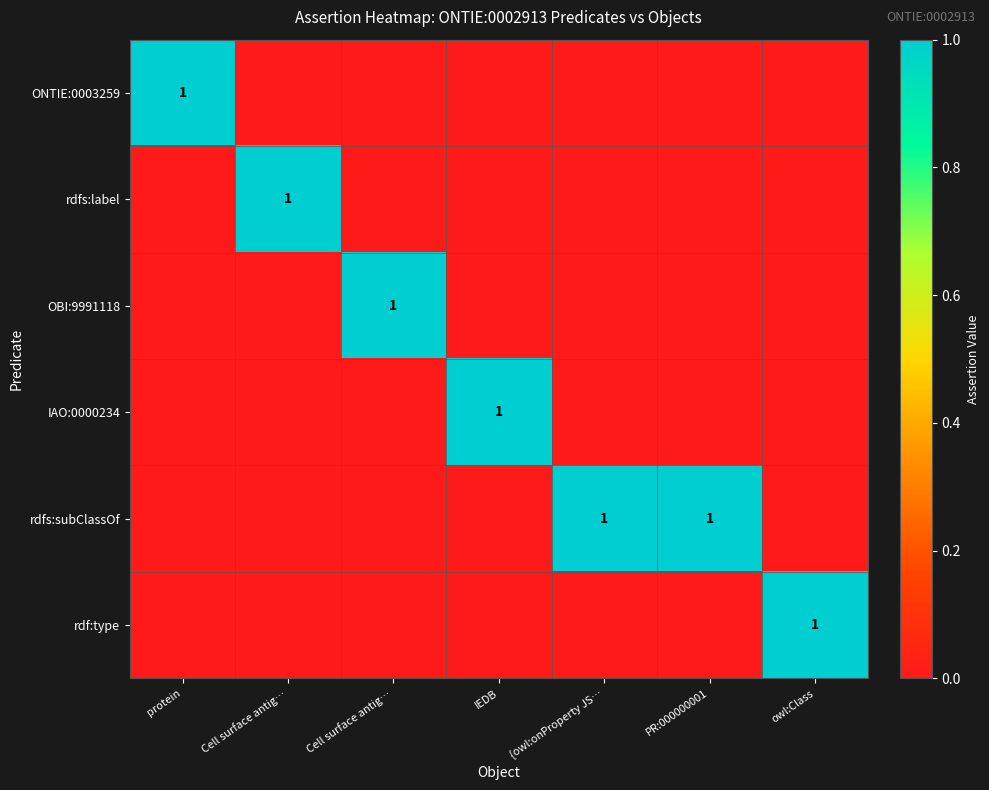

What is the total value across all series at PR:000000001?

1